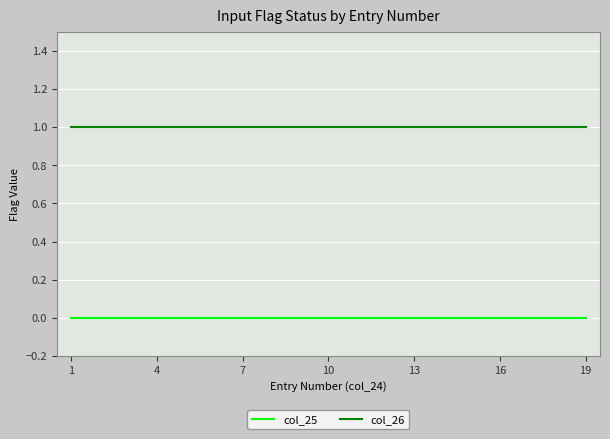

Is this an area chart (filled region under the line)?

No